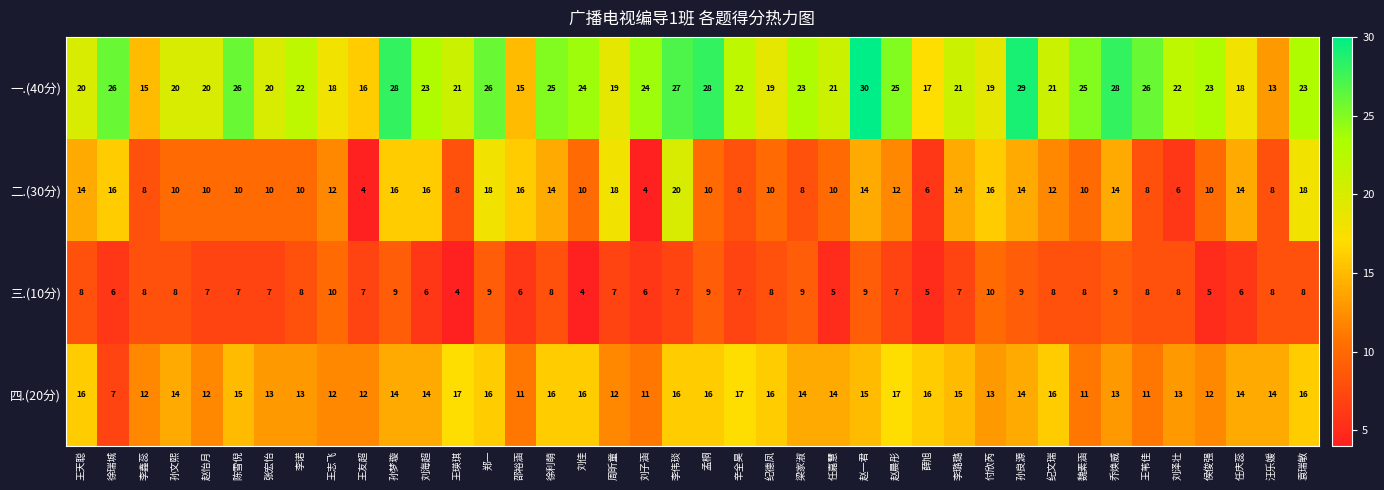

Which series has the widest spread of values?

一.(40分)